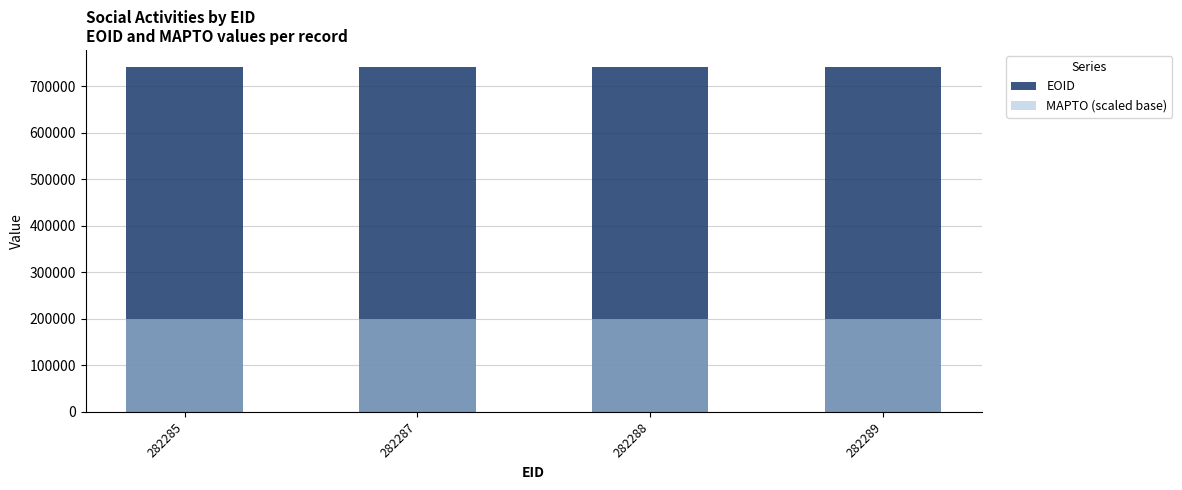

Where is EOID nearest to the value 741443?

282287